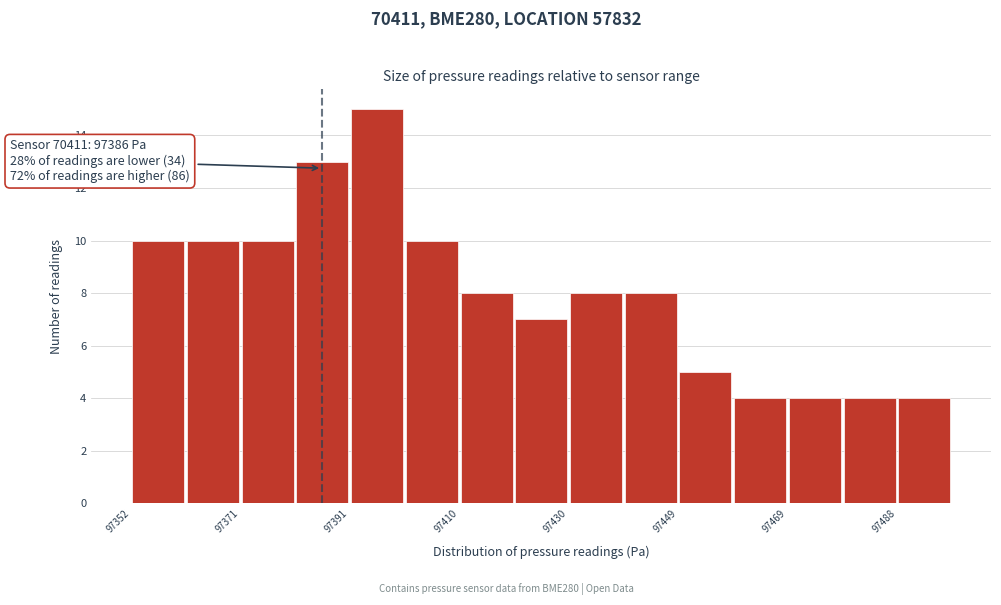

Which range on the x-axis has the tallest bar?

97390 to 97400